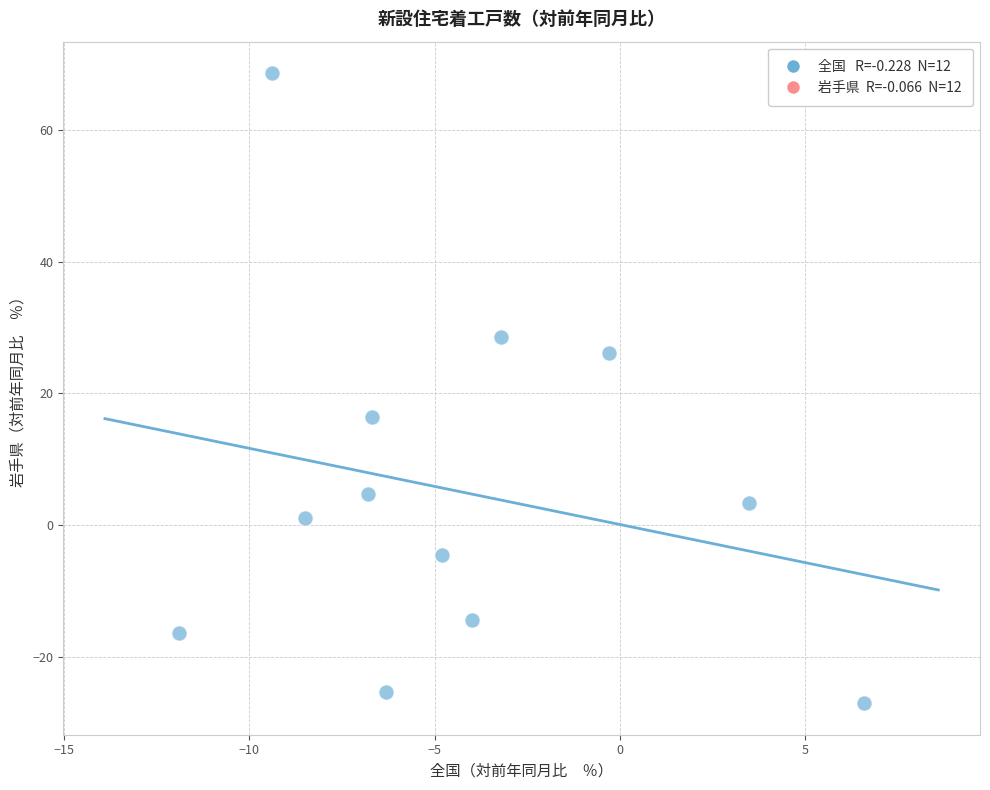

What is the average X value?

-4.3